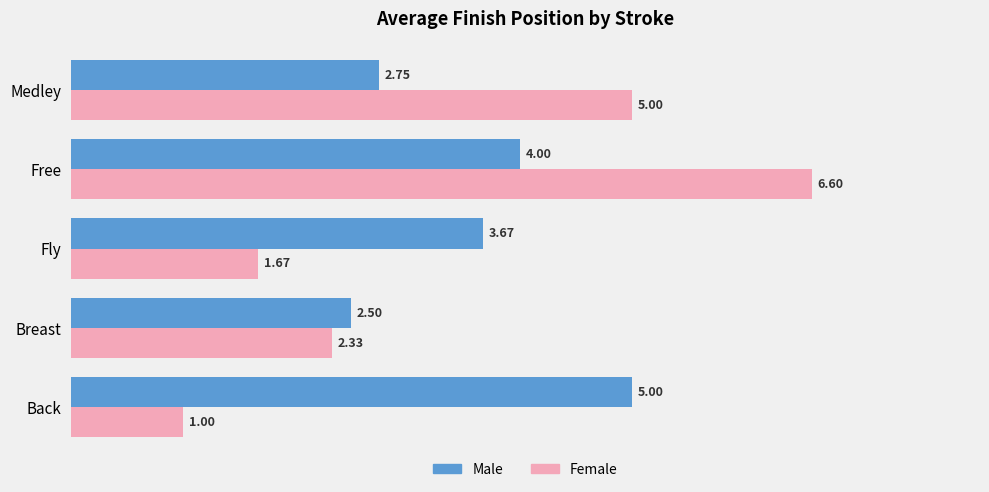

At which category is the sum across all series the highest?

Free